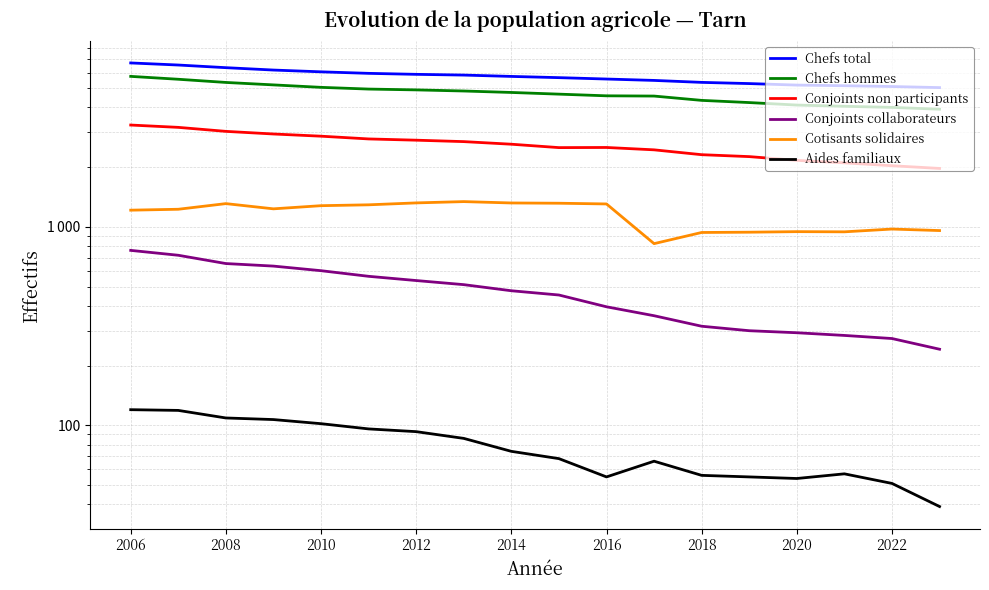

The Cotisants solidaires series shows 1215 at 2006. True or false?

True